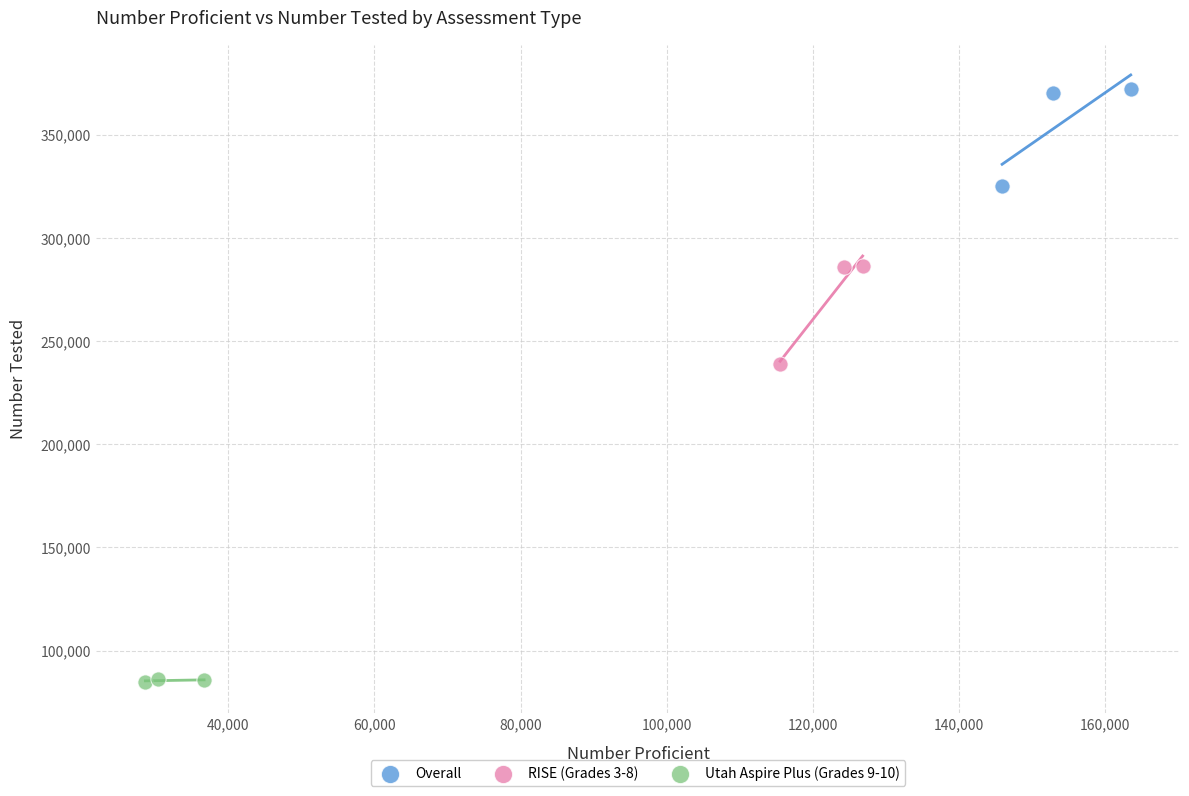

Which series reaches the maximum Y coordinate?

Overall